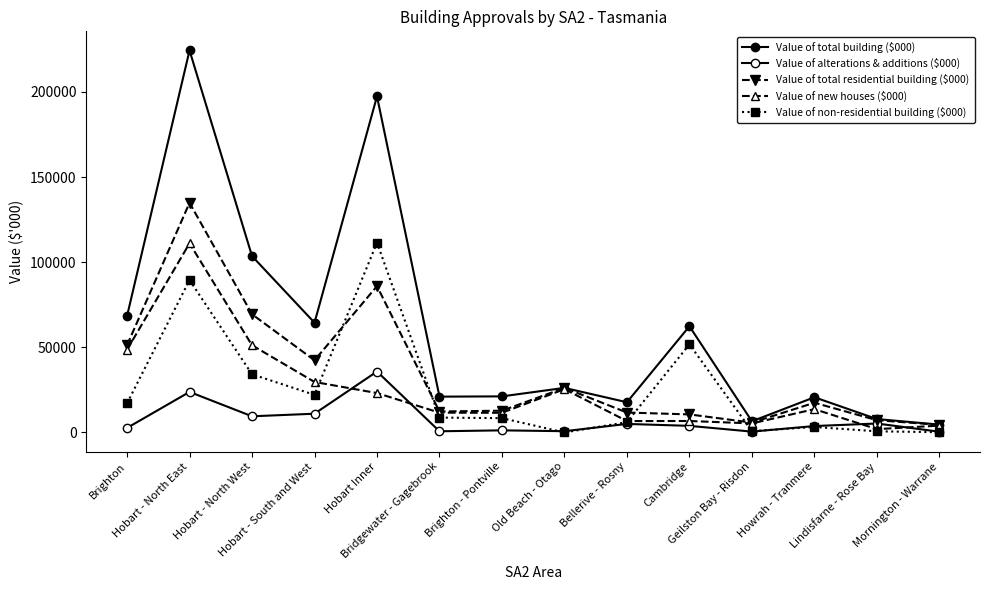

How many interior local peaks does the Value of new houses ($000) series have?

4